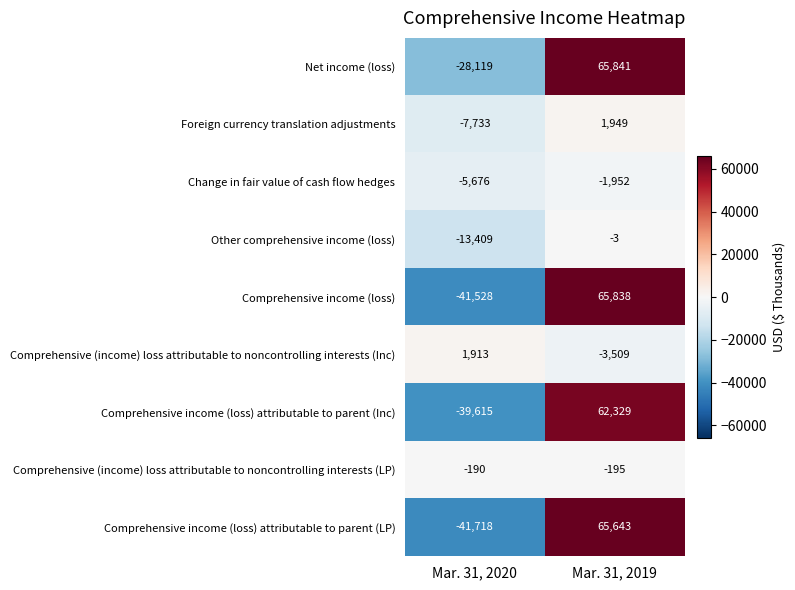

Which series has the widest spread of values?

Comprehensive income (loss)